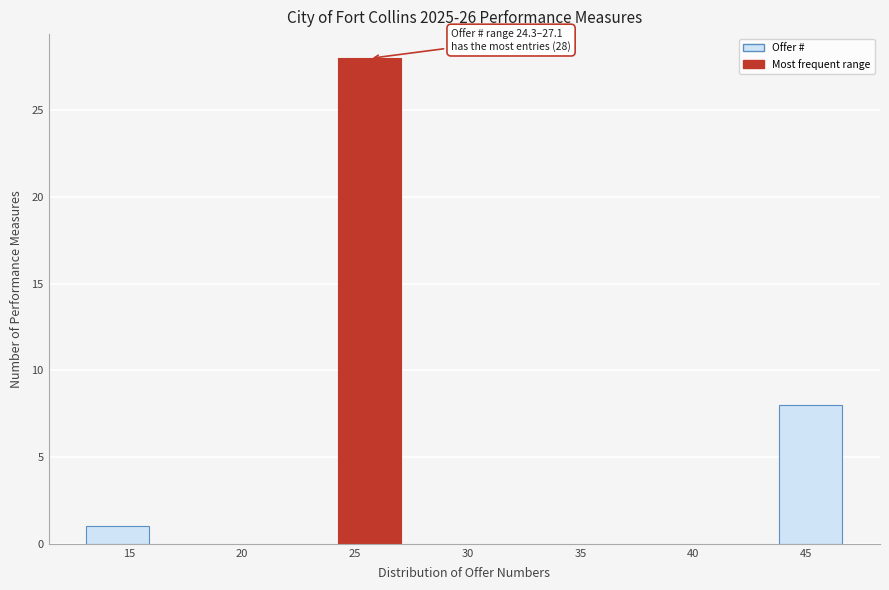

Over which range of the x-axis is the bar tallest?

24.5 to 27.0